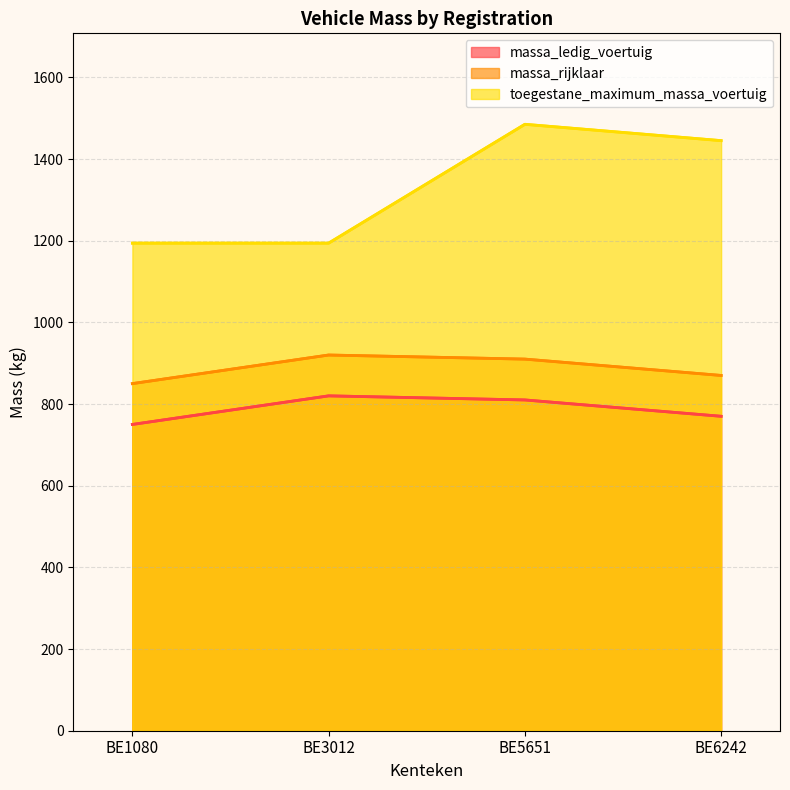

Between BE1080 and BE5651, which is larger?

BE5651